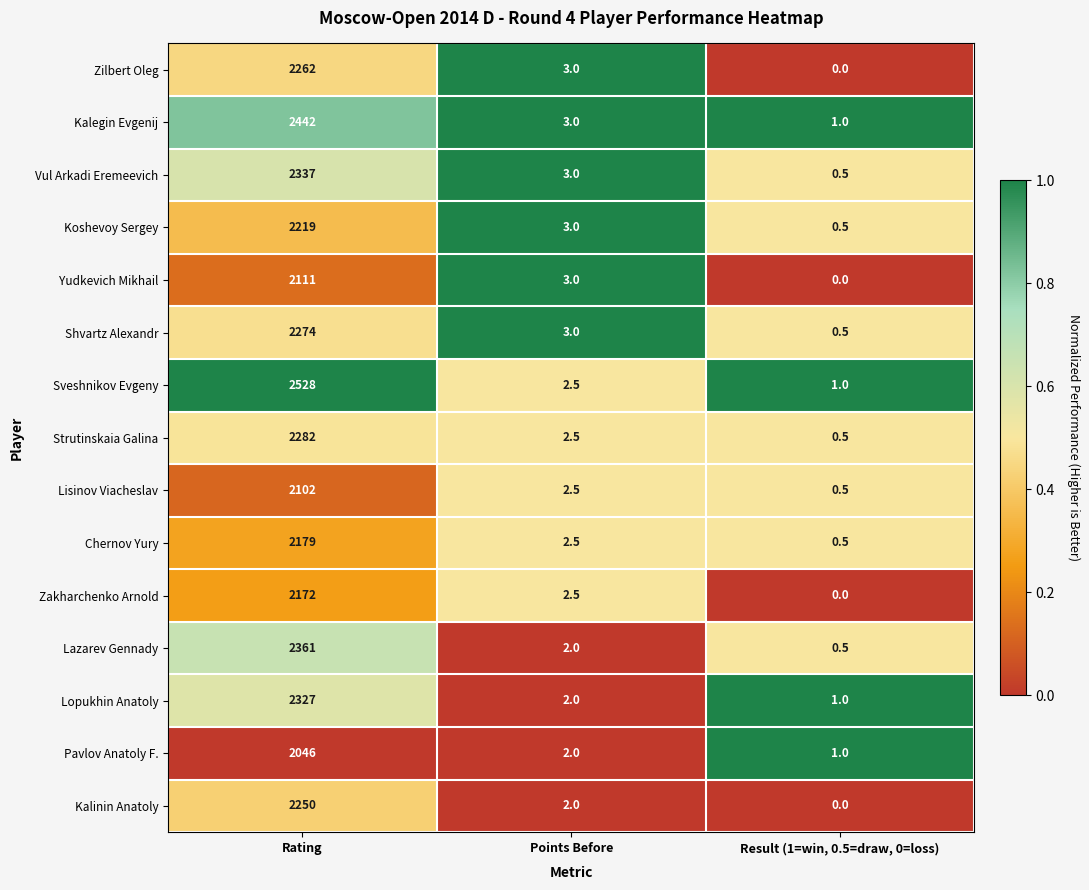

Is it true that Kalinin Anatoly equals 3230.7 at Rating?

False